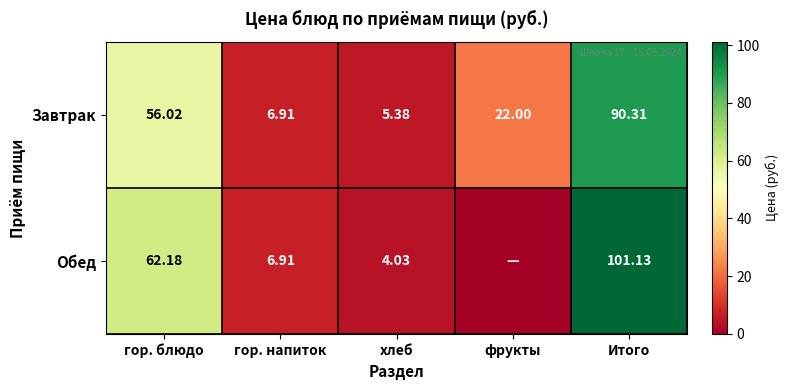

At which label does Завтрак first exceed 22?

гор. блюдо